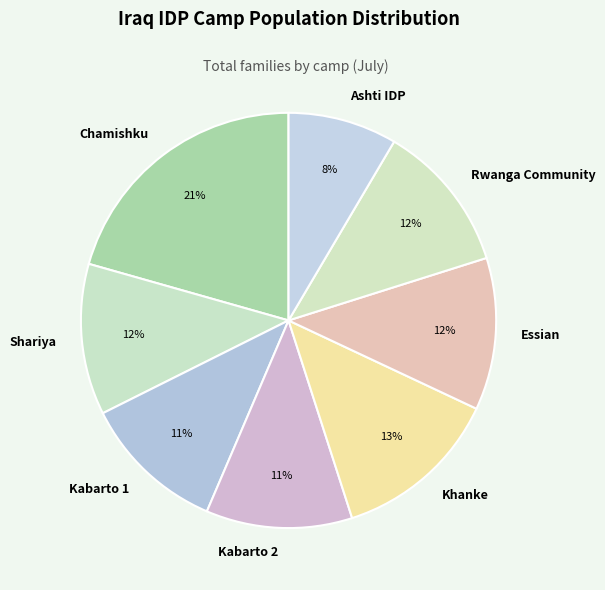

Count the number of slices in the pie.

8